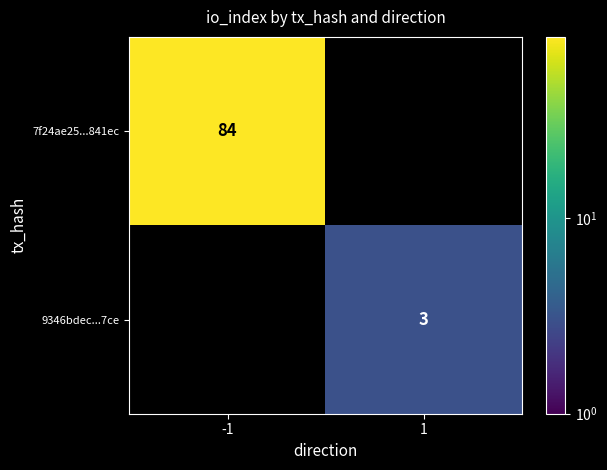

True or false: 9346bdec...7ce has a value of 3 at 1.

True